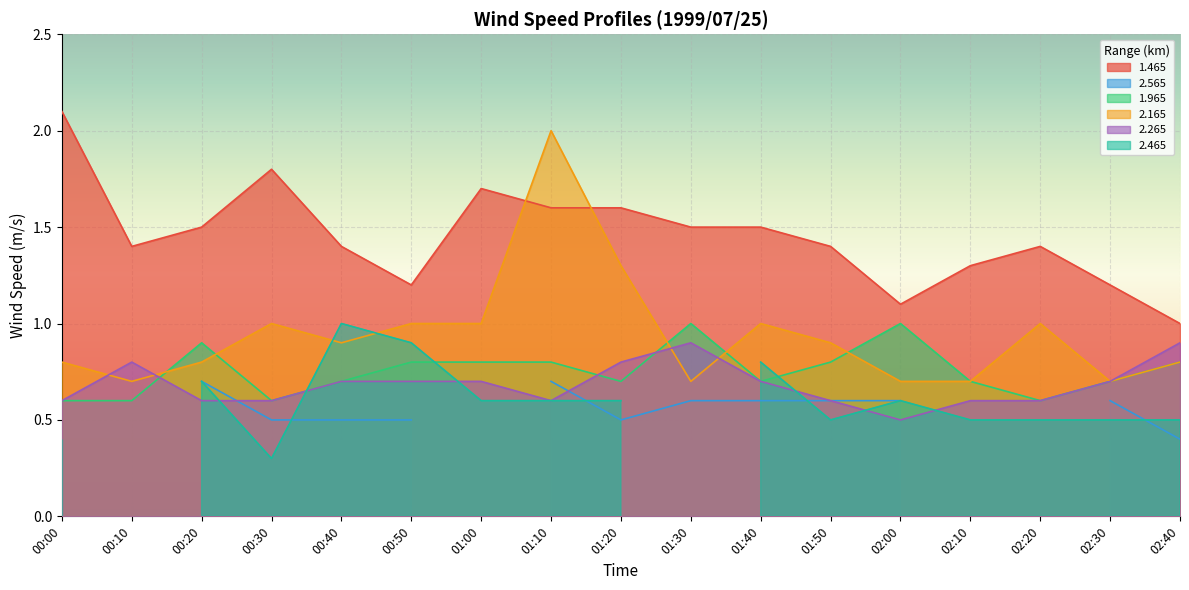

Read the 2.265 value at 01:20.

0.8